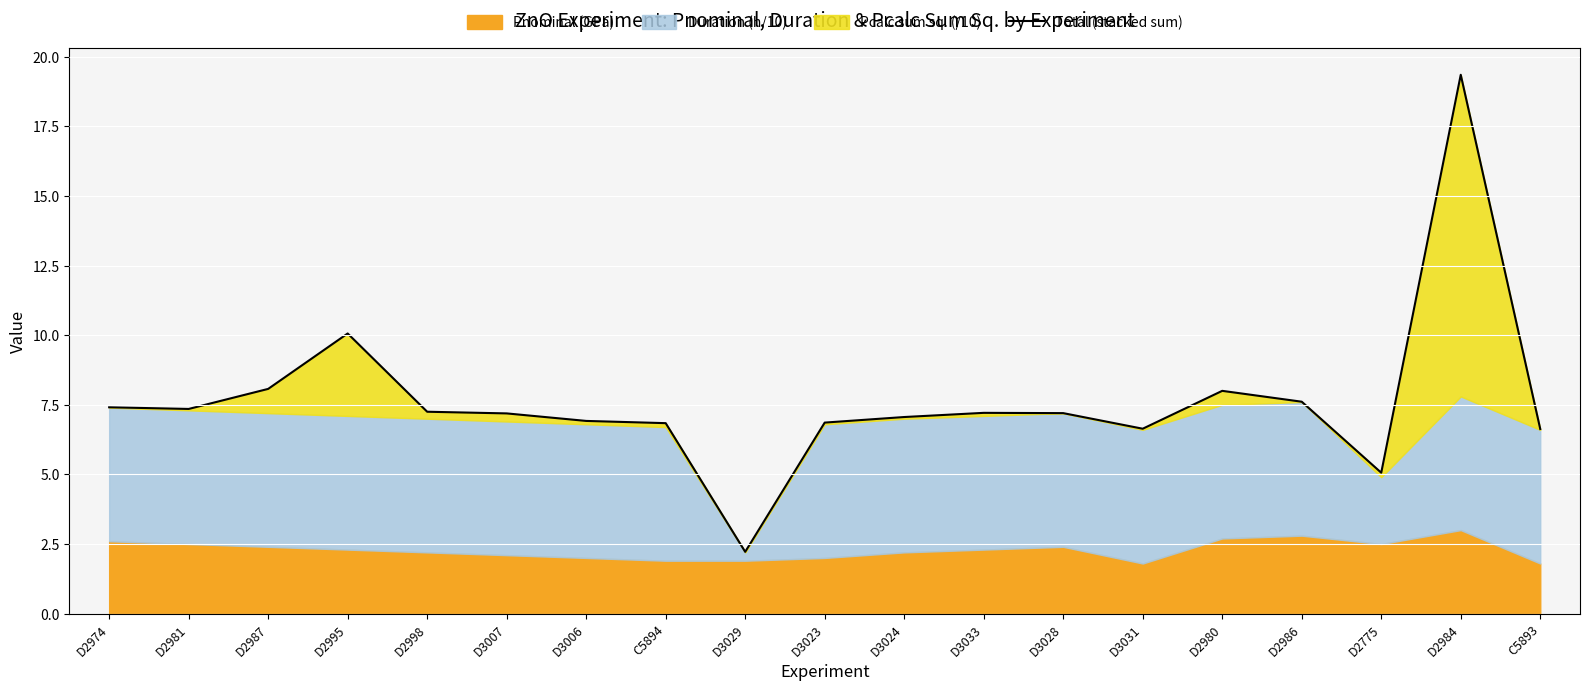

Reading left to right, list all the values displayed in this chart.

D2974=7.4	D2981=7.3	D2987=8.1	D2995=10.1	D2998=7.2	D3007=7.2	D3006=6.9	C5894=6.8	D3029=2.2	D3023=6.9	D3024=7.1	D3033=7.2	D3028=7.2	D3031=6.6	D2980=8.0	D2986=7.6	D2775=5.1	D2984=19.4	C5893=6.6